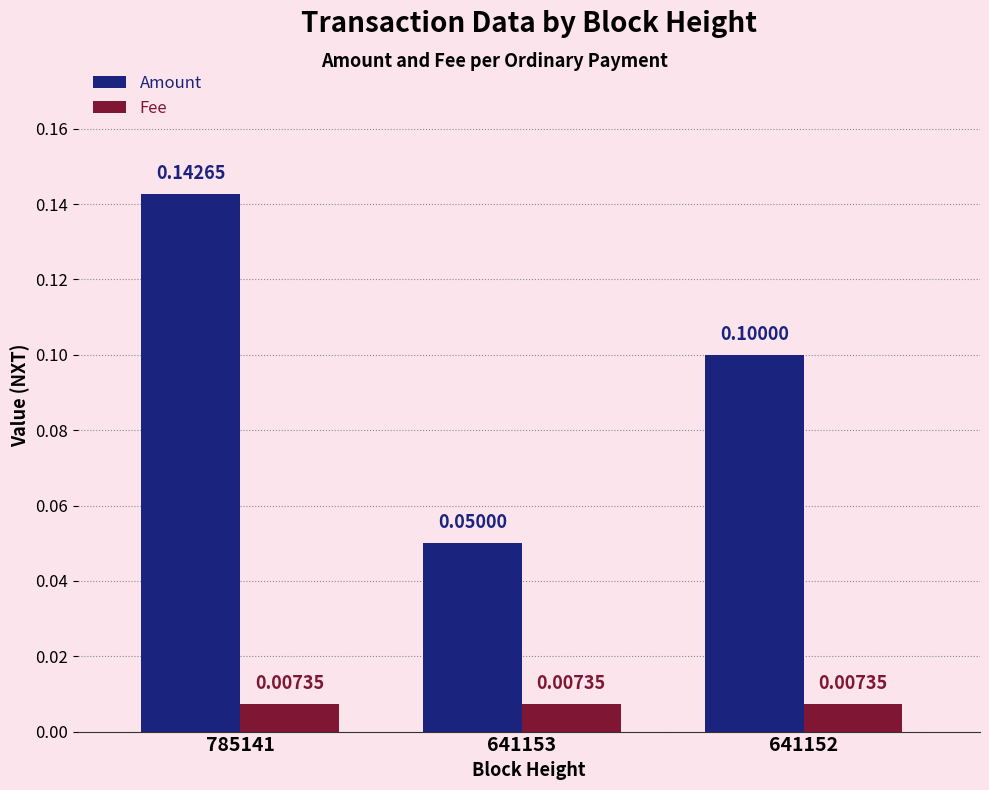

Which series has the largest total across all categories?

Amount